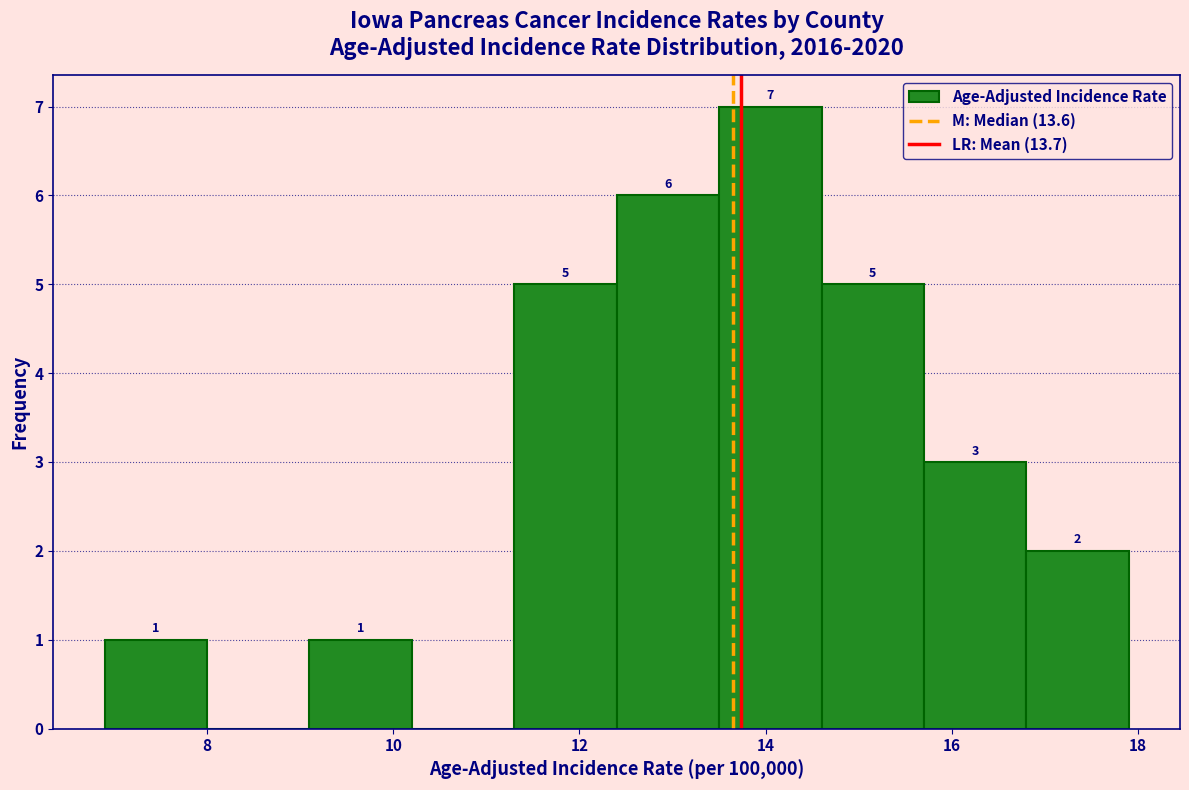

Which range on the x-axis has the tallest bar?

13.5 to 14.6